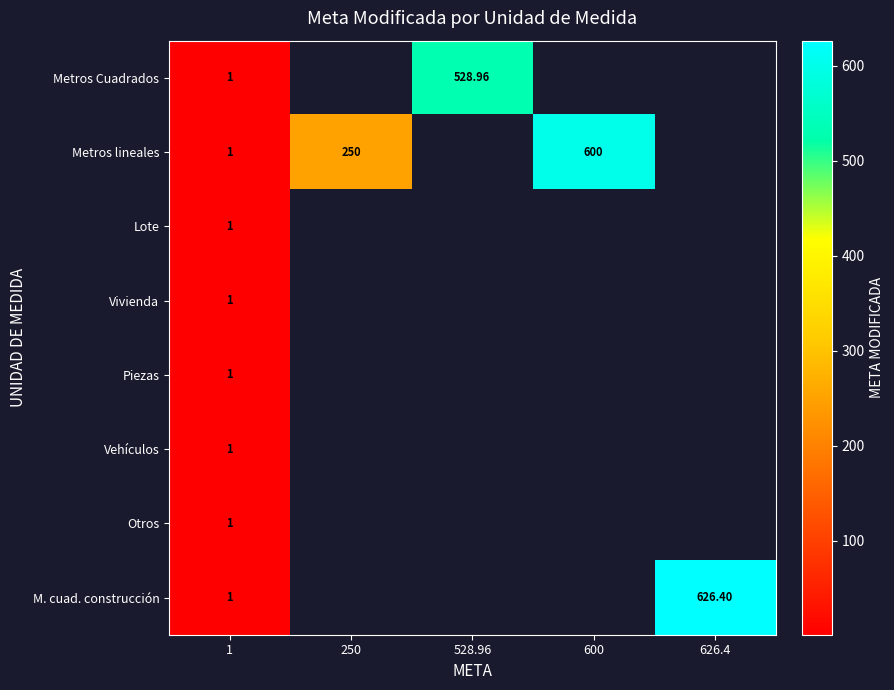

What is the highest value of the M. cuad. construcción series?

626.4